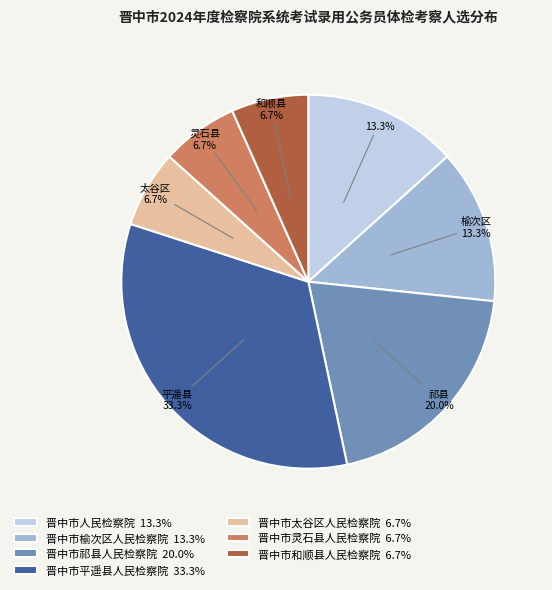

How many slices are in this pie chart?

7